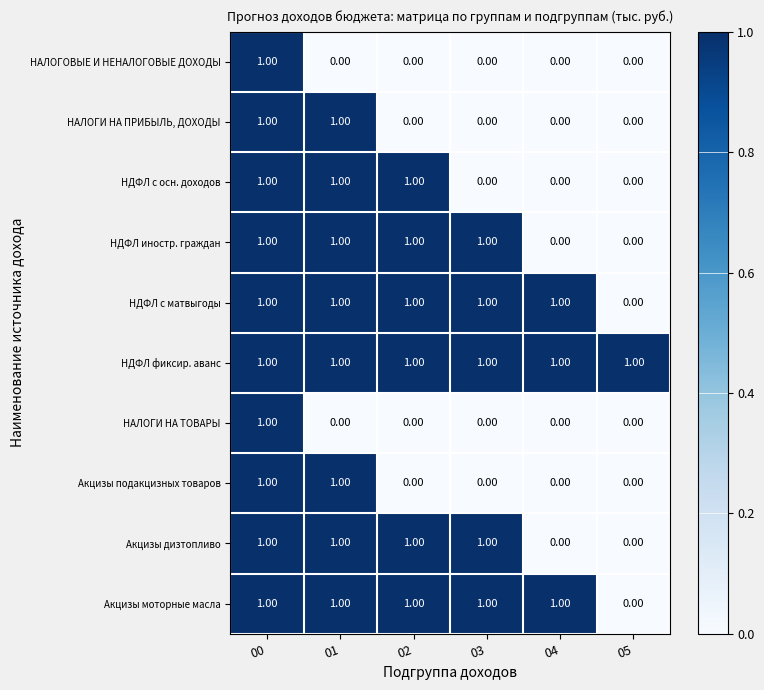

At how many categories does at least one series exceed 0?

6